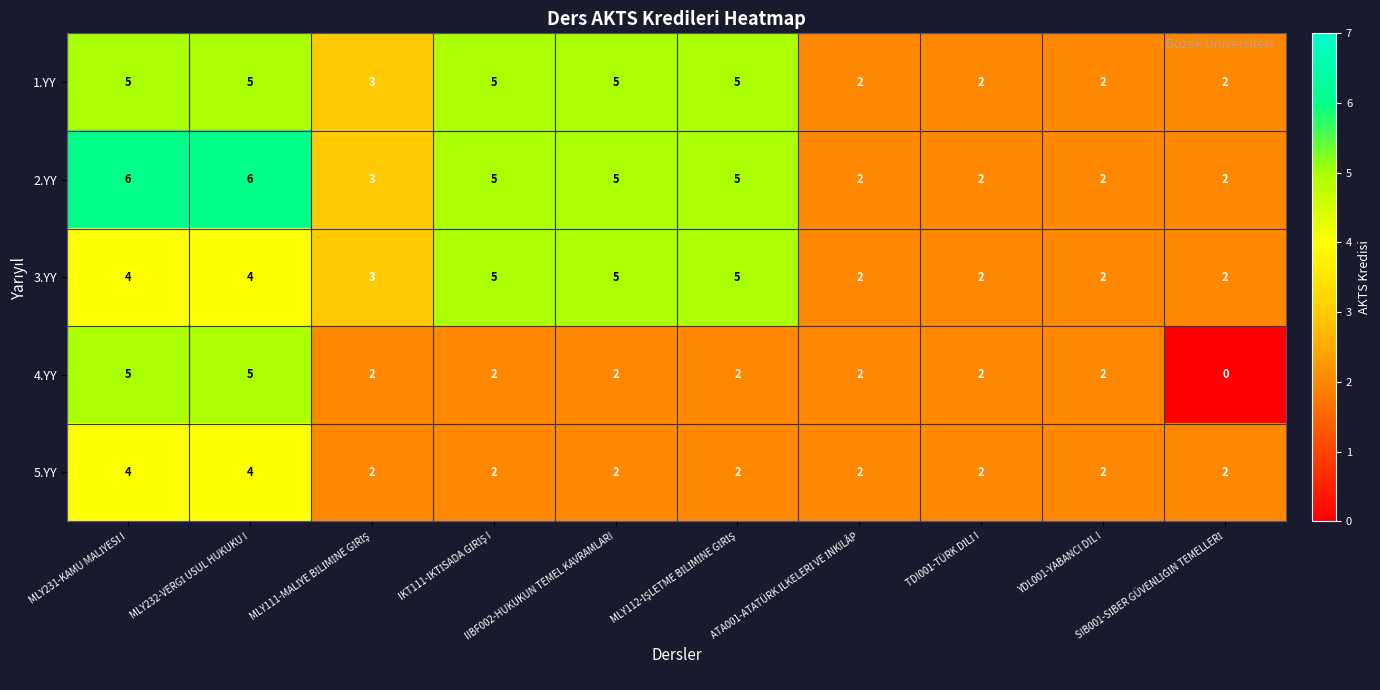

How many 5.YY values are between 2 and 3?

8